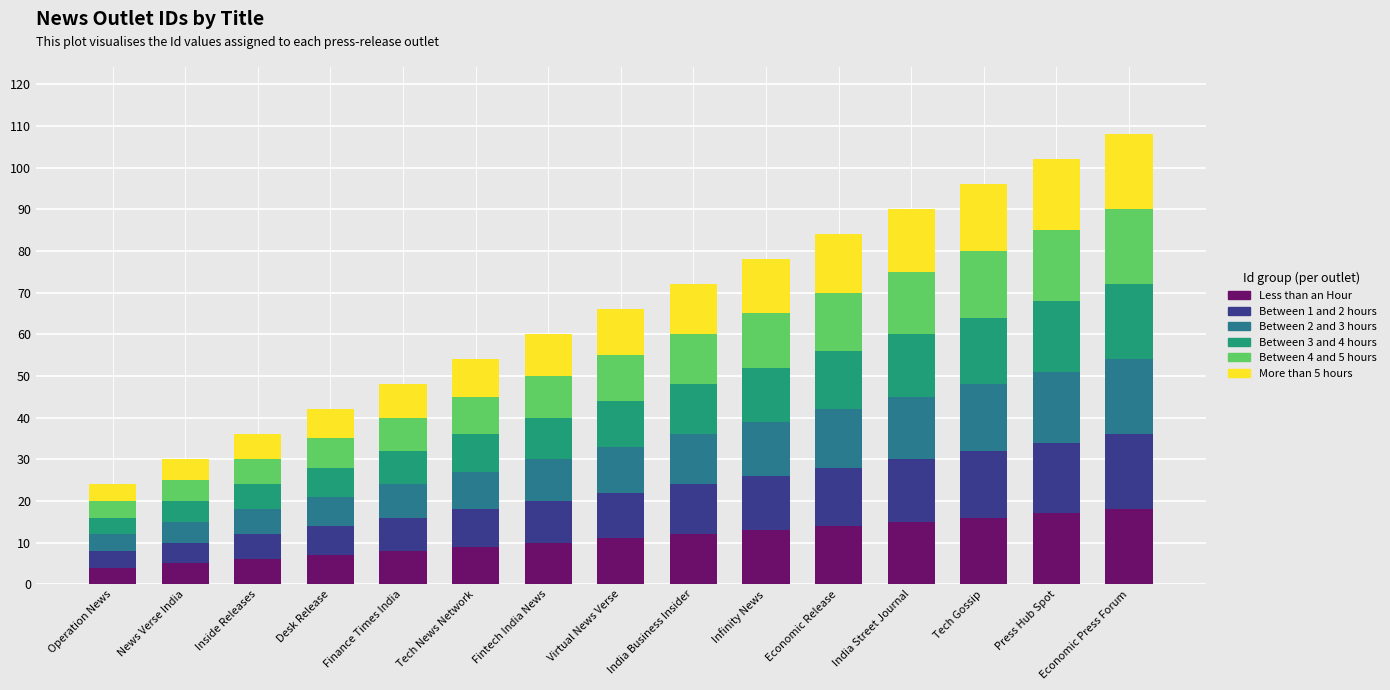

What is the difference between the second highest and minimum values in the Less than an Hour series?

13